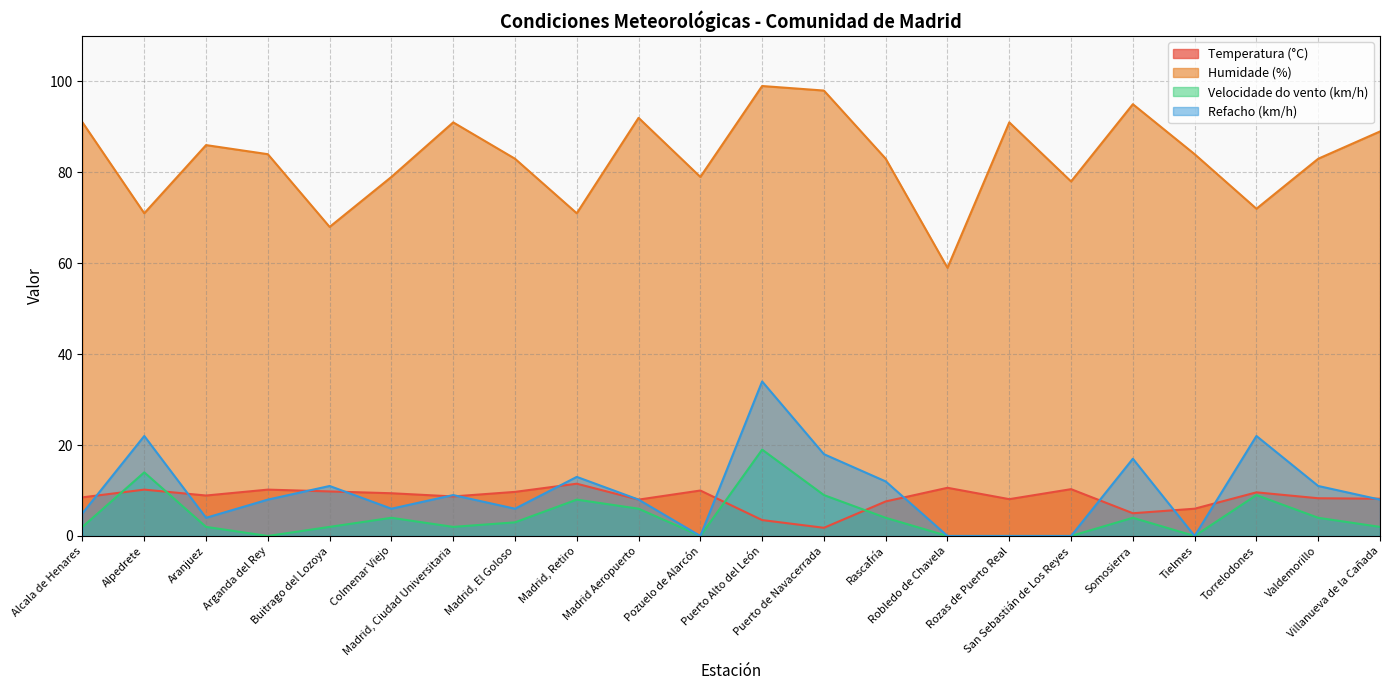

Reading left to right, what are all the values shown in this chart?

Temperatura (°C): Alcala de Henares=8.5	Alpedrete=10.2	Aranjuez=8.9	Arganda del Rey=10.2	Buitrago del Lozoya=9.8	Colmenar Viejo=9.4	Madrid, Ciudad Universitaria=8.7	Madrid, El Goloso=9.7	Madrid, Retiro=11.5	Madrid Aeropuerto=8.0	Pozuelo de Alarcón=10.0	Puerto Alto del León=3.5	Puerto de Navacerrada=1.8	Rascafría=7.6	Robledo de Chavela=10.6	Rozas de Puerto Real=8.1	San Sebastián de Los Reyes=10.3	Somosierra=5.0	Tielmes=6.0	Torrelodones=9.6	Valdemorillo=8.3	Villanueva de la Cañada=8.2
Humidade (%): Alcala de Henares=91.0	Alpedrete=71.0	Aranjuez=86.0	Arganda del Rey=84.0	Buitrago del Lozoya=68.0	Colmenar Viejo=79.0	Madrid, Ciudad Universitaria=91.0	Madrid, El Goloso=83.0	Madrid, Retiro=71.0	Madrid Aeropuerto=92.0	Pozuelo de Alarcón=79.0	Puerto Alto del León=99.0	Puerto de Navacerrada=98.0	Rascafría=83.0	Robledo de Chavela=59.0	Rozas de Puerto Real=91.0	San Sebastián de Los Reyes=78.0	Somosierra=95.0	Tielmes=84.0	Torrelodones=72.0	Valdemorillo=83.0	Villanueva de la Cañada=89.0
Velocidade do vento (km/h): Alcala de Henares=2.0	Alpedrete=14.0	Aranjuez=2.0	Arganda del Rey=0.0	Buitrago del Lozoya=2.0	Colmenar Viejo=4.0	Madrid, Ciudad Universitaria=2.0	Madrid, El Goloso=3.0	Madrid, Retiro=8.0	Madrid Aeropuerto=6.0	Pozuelo de Alarcón=0.0	Puerto Alto del León=19.0	Puerto de Navacerrada=9.0	Rascafría=4.0	Robledo de Chavela=0.0	Rozas de Puerto Real=0.0	San Sebastián de Los Reyes=0.0	Somosierra=4.0	Tielmes=0.0	Torrelodones=9.0	Valdemorillo=4.0	Villanueva de la Cañada=2.0
Refacho (km/h): Alcala de Henares=5.0	Alpedrete=22.0	Aranjuez=4.0	Arganda del Rey=8.0	Buitrago del Lozoya=11.0	Colmenar Viejo=6.0	Madrid, Ciudad Universitaria=9.0	Madrid, El Goloso=6.0	Madrid, Retiro=13.0	Madrid Aeropuerto=8.0	Pozuelo de Alarcón=0.0	Puerto Alto del León=34.0	Puerto de Navacerrada=18.0	Rascafría=12.0	Robledo de Chavela=0.0	Rozas de Puerto Real=0.0	San Sebastián de Los Reyes=0.0	Somosierra=17.0	Tielmes=0.0	Torrelodones=22.0	Valdemorillo=11.0	Villanueva de la Cañada=8.0